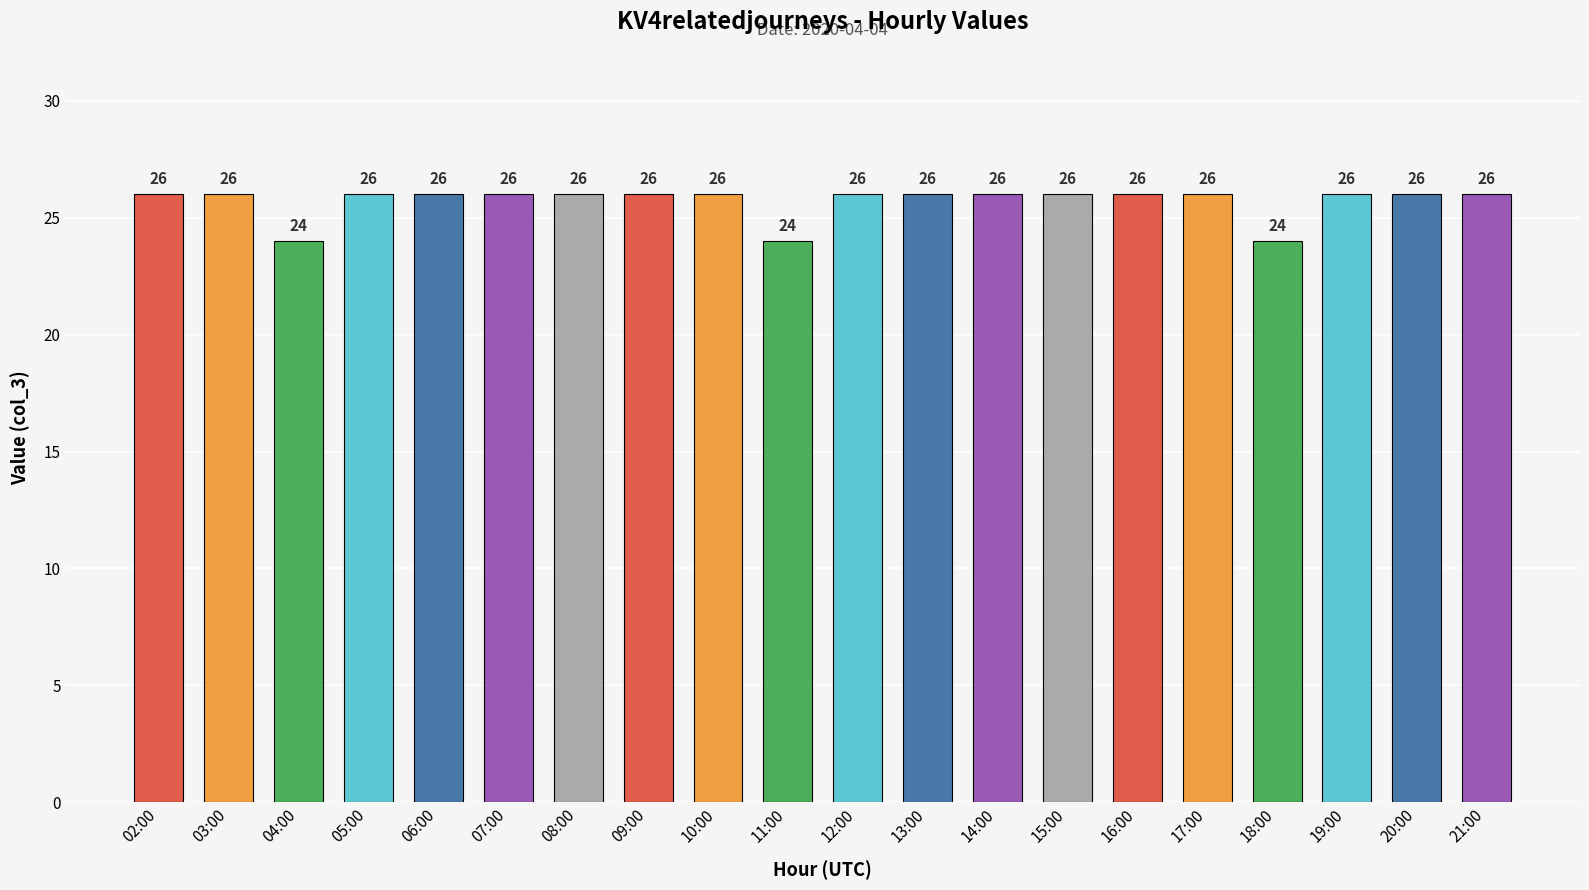

Reading left to right, what are all the values shown in this chart?

26	26	24	26	26	26	26	26	26	24	26	26	26	26	26	26	24	26	26	26